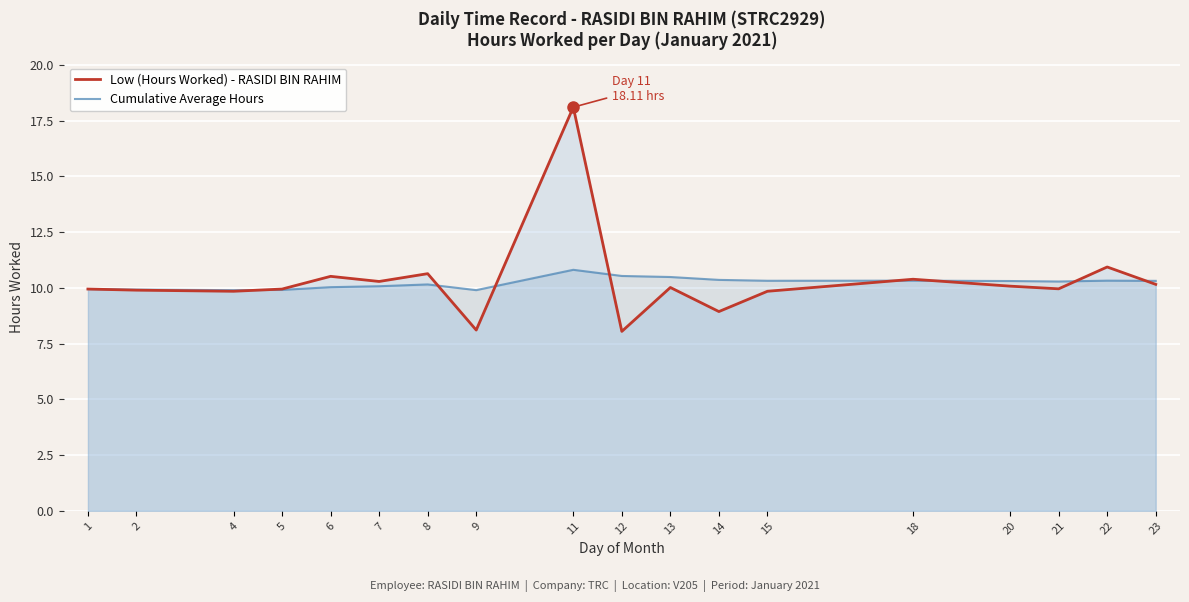

Which category has the lowest value in the Cumulative Average Hours series?

4